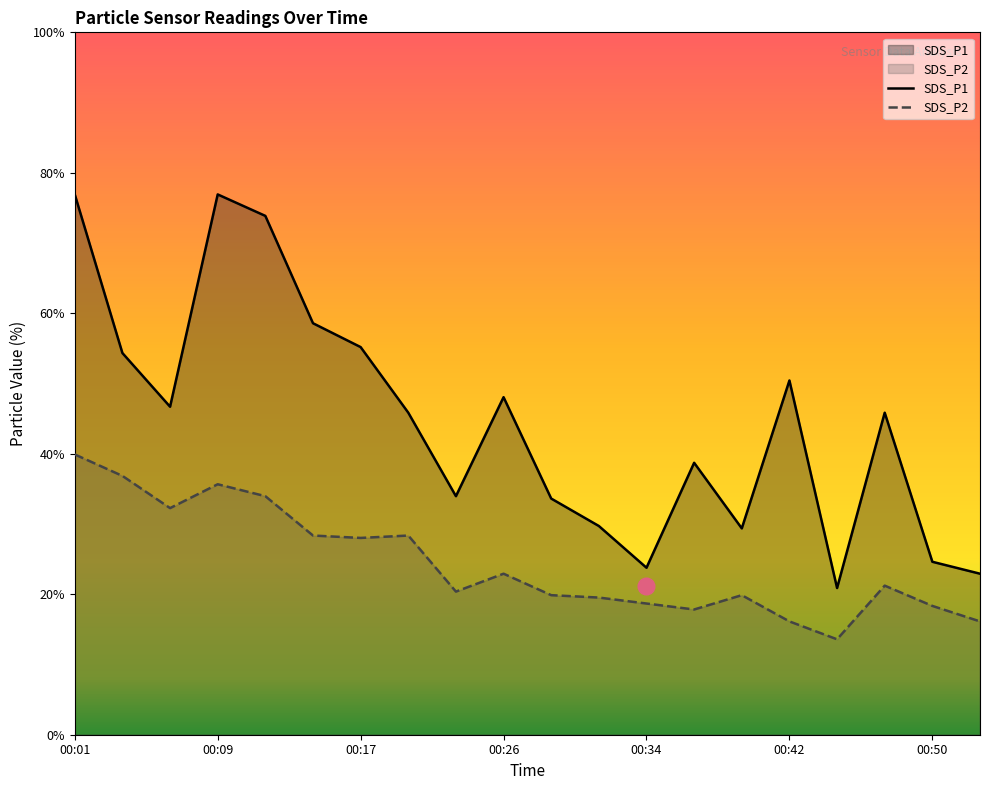

How many data points does each series have?

20